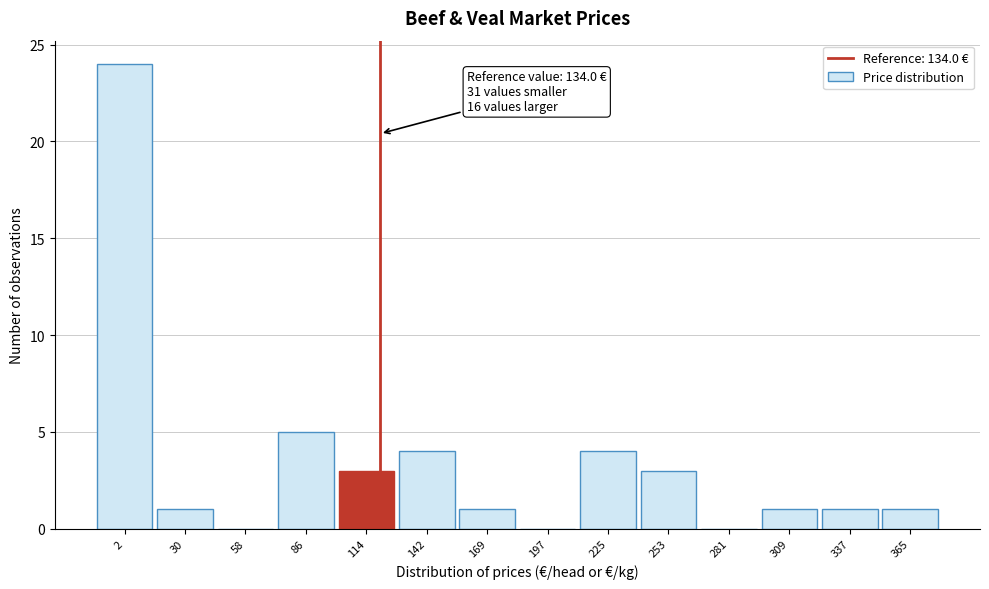

Reading left to right, extract all data points from this chart.

2=24	30=1	58=0	86=5	114=3	142=4	169=1	197=0	225=4	253=3	281=0	309=1	337=1	365=1